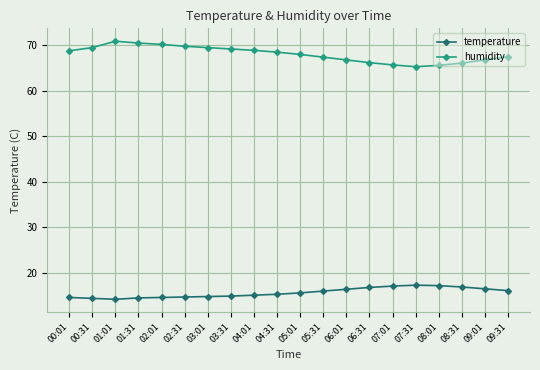

True or false: temperature has more than 0 interior local peaks.

True